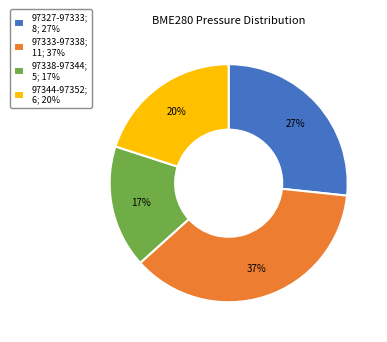

Which has a higher value, 97333-97338; 11; 37% or 97327-97333; 8; 27%?

97333-97338; 11; 37%